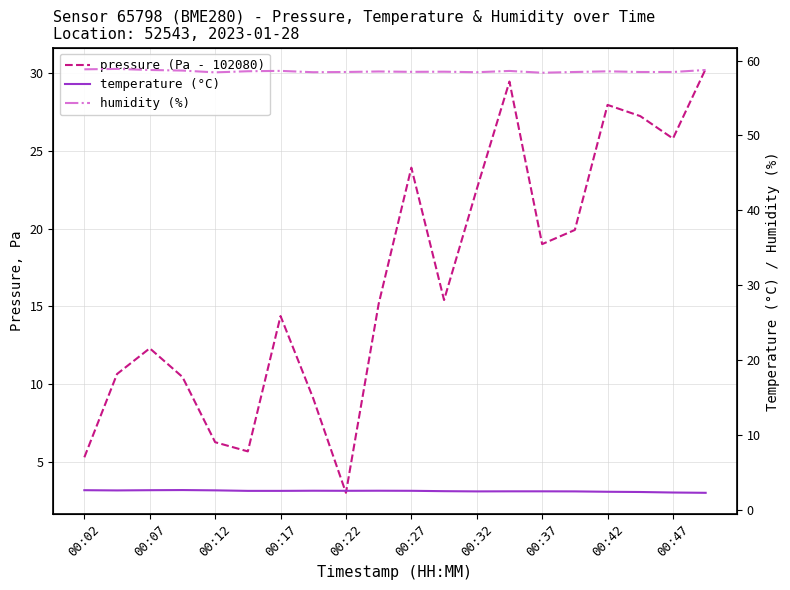

At how many categories does at least one series exceed 53?

20